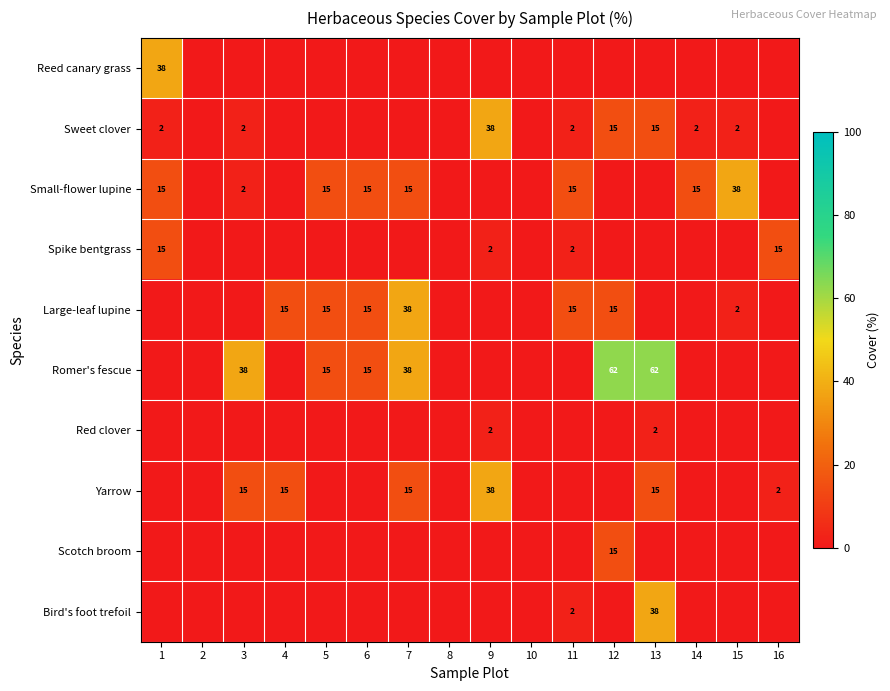

At how many categories does at least one series exceed 23?

7